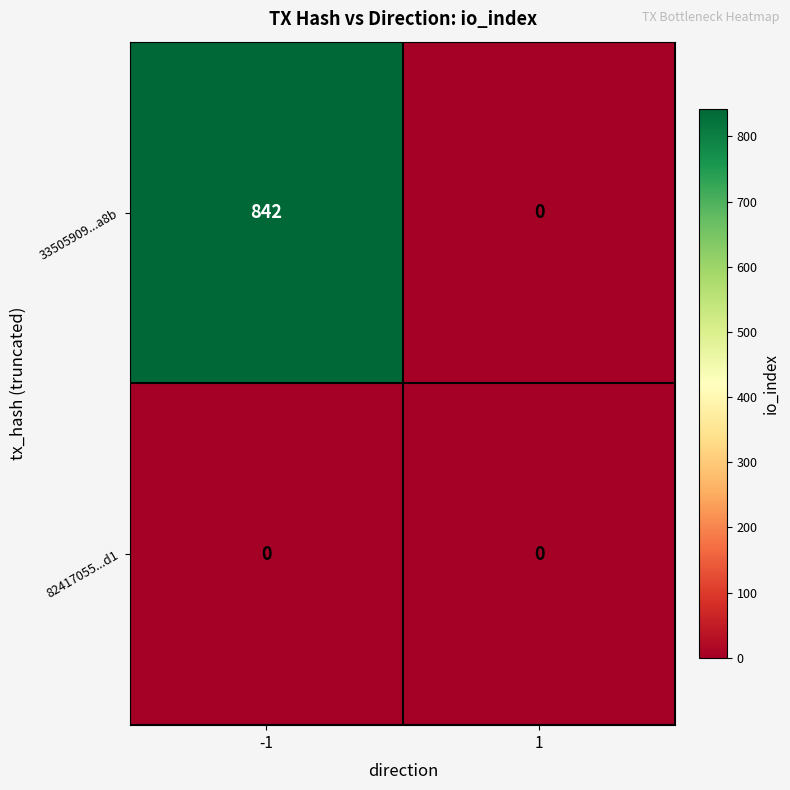

Rank the series by their maximum value, from highest to lowest.

33505909...a8b, 82417055...d1